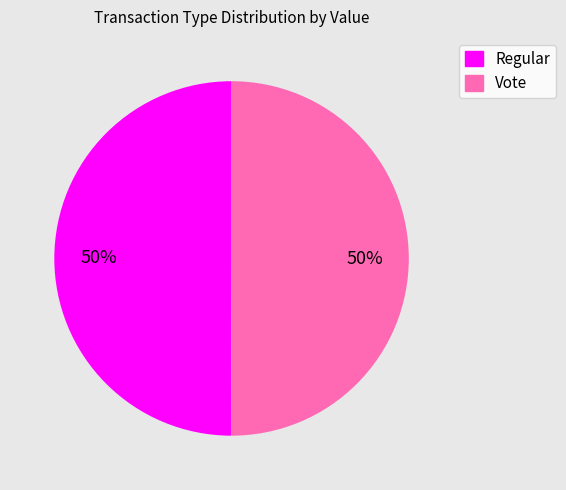

Combined, do Vote and Regular account for over 50%?

Yes